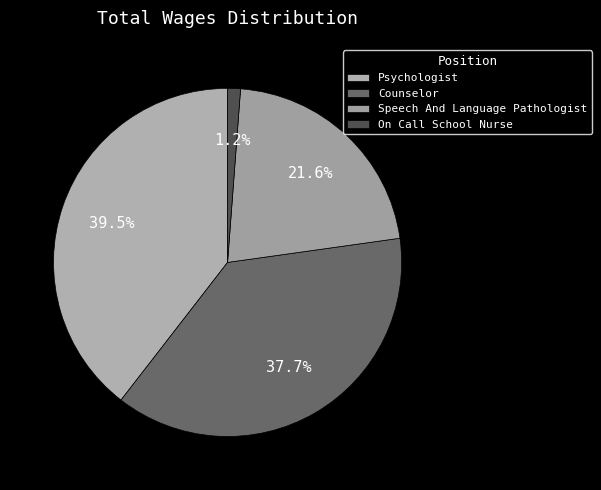

Which has a higher value, Speech And Language Pathologist or On Call School Nurse?

Speech And Language Pathologist